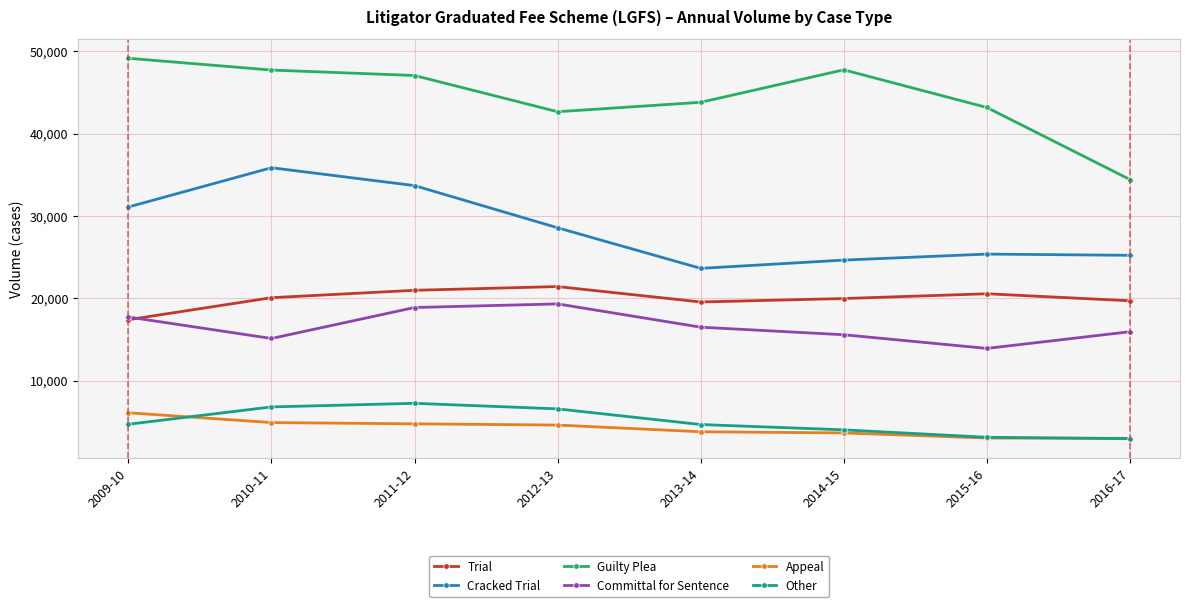

How many categories are shown in the chart?

8